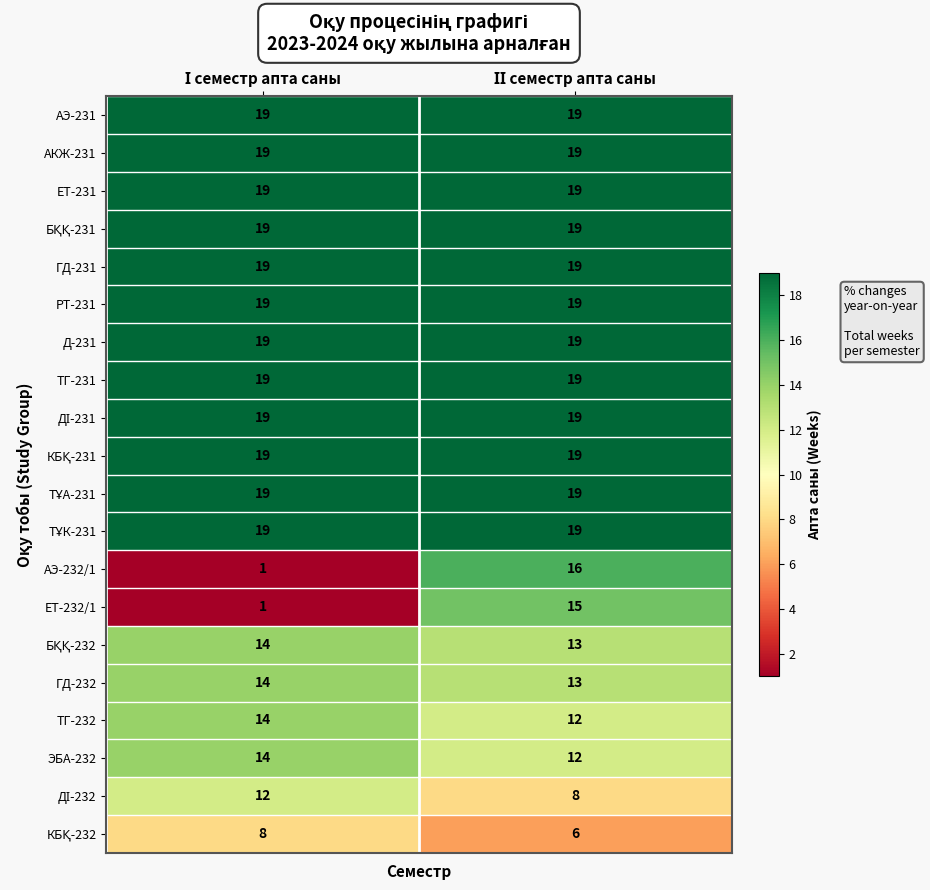

What is the difference between the maximum and minimum values in the ЕТ-232/1 series?

14